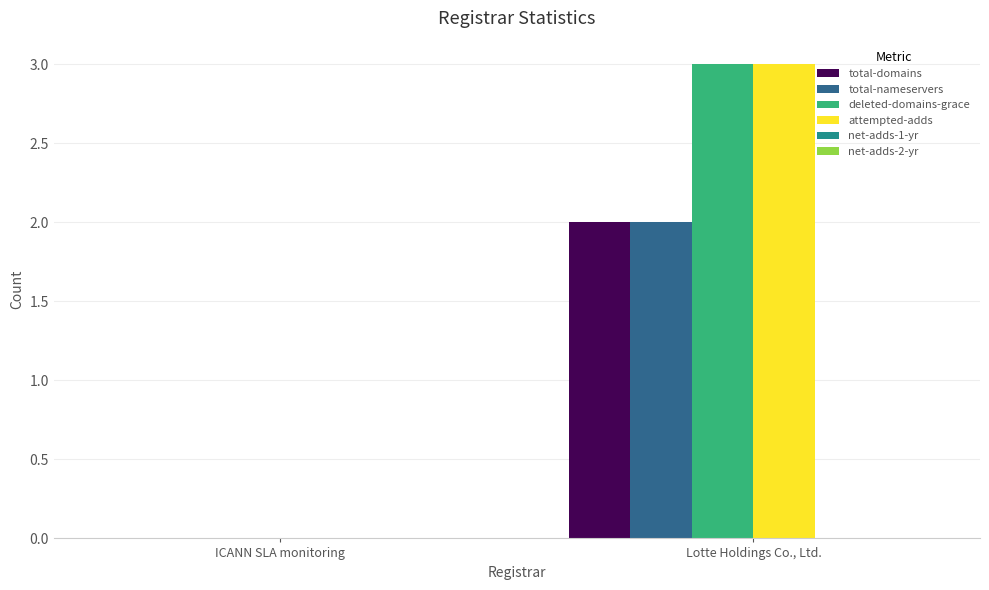

Is it true that deleted-domains-grace equals 3 at Lotte Holdings Co., Ltd.?

True